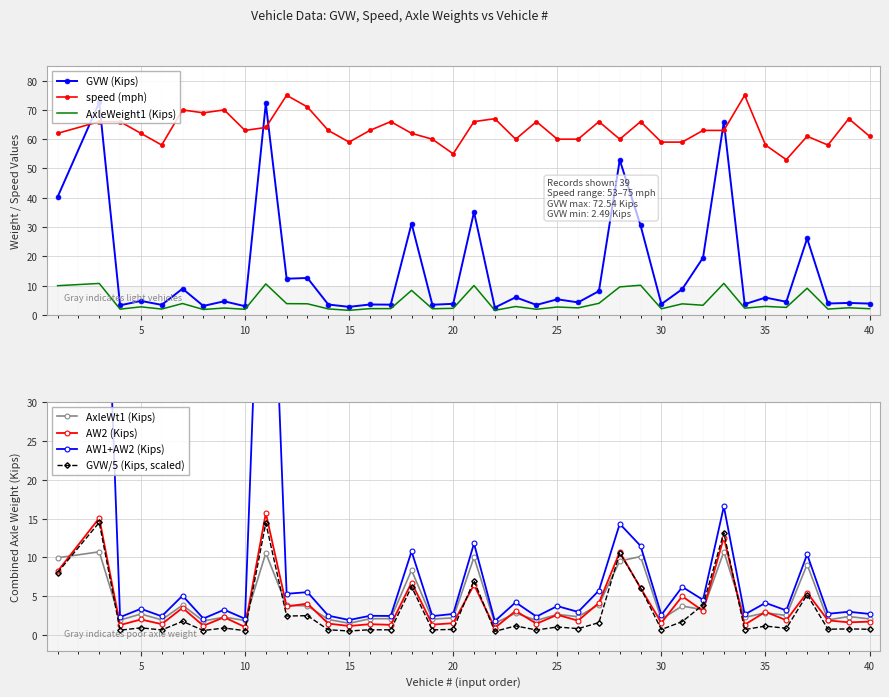

List the series in order of their peak value, lowest first.

AxleWeight1(Kips), AW2, GVW, C_combined, speed